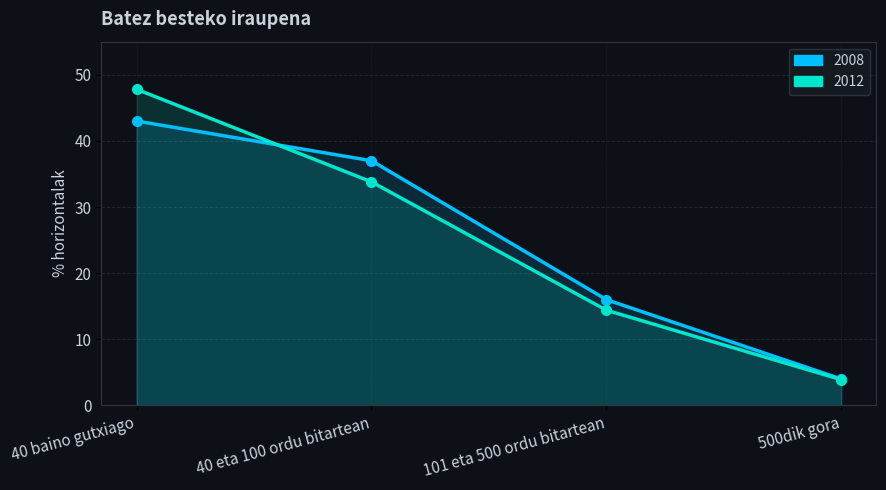

Reading left to right, what are all the values shown in this chart?

2008: 43.0	37.0	16.0	4.0
2012: 47.8	33.8	14.4	3.9